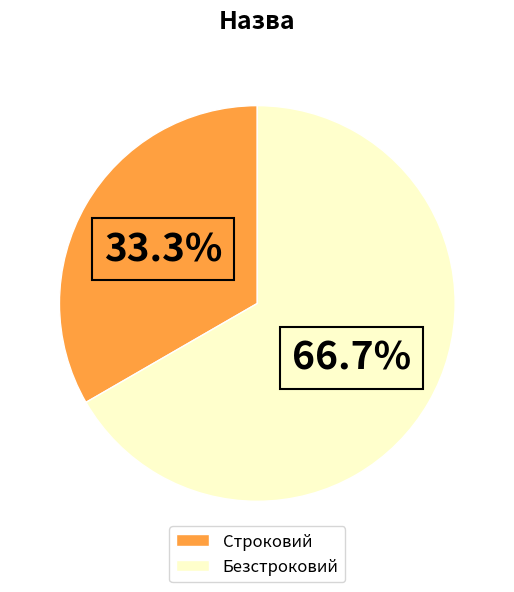

Is it true that Безстроковий is 61% of the pie?

False